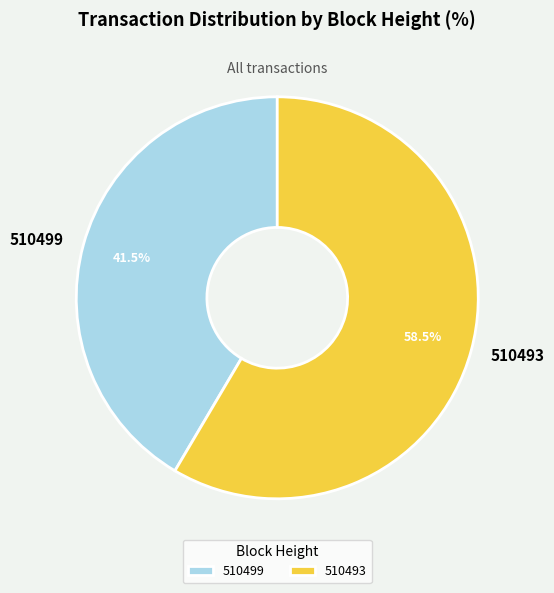

Approximately how many times larger is the value at 510499 compared to 510493?

0.7